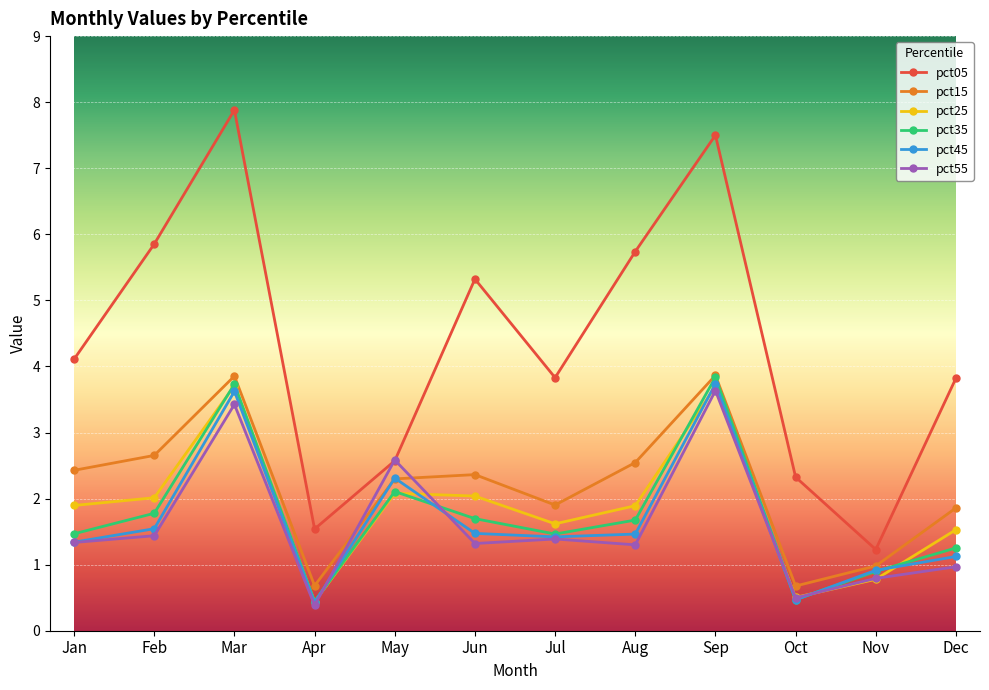

What is the average value of the pct35 series?

1.7